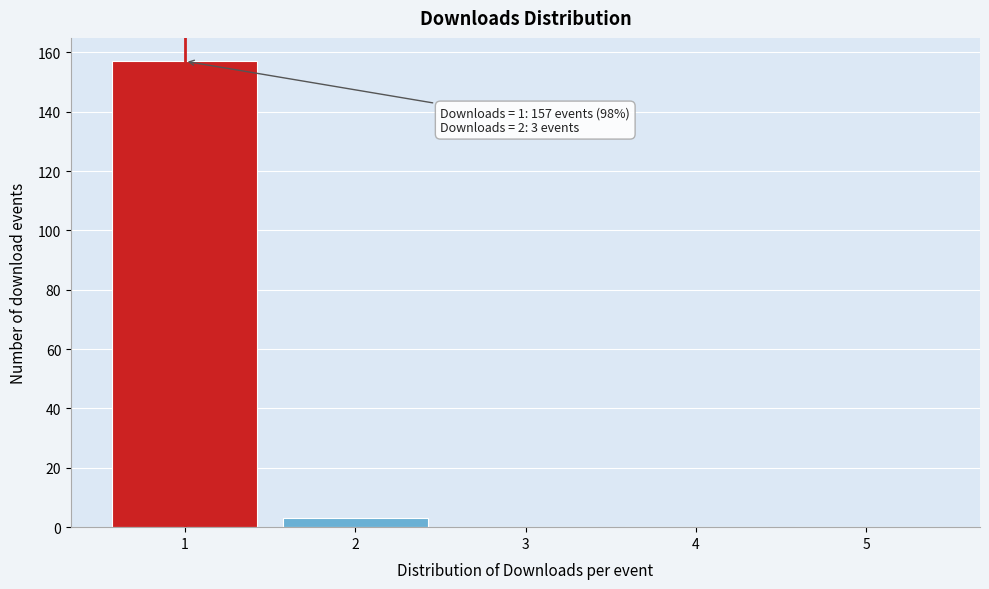

Over which range of the x-axis is the bar tallest?

0.5 to 1.5